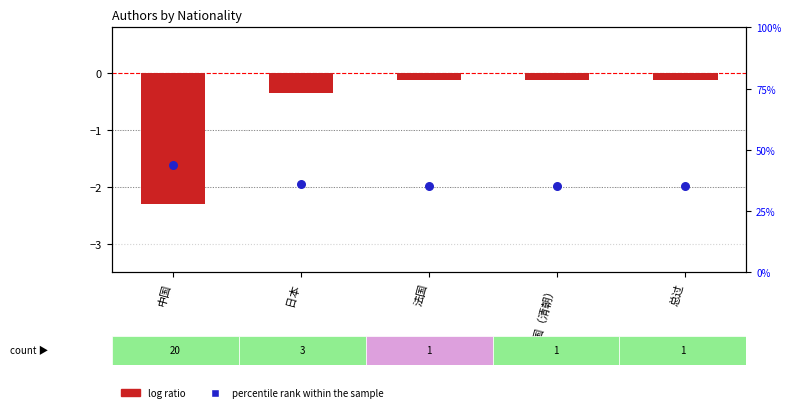

Which series reaches the maximum Y coordinate?

log ratio